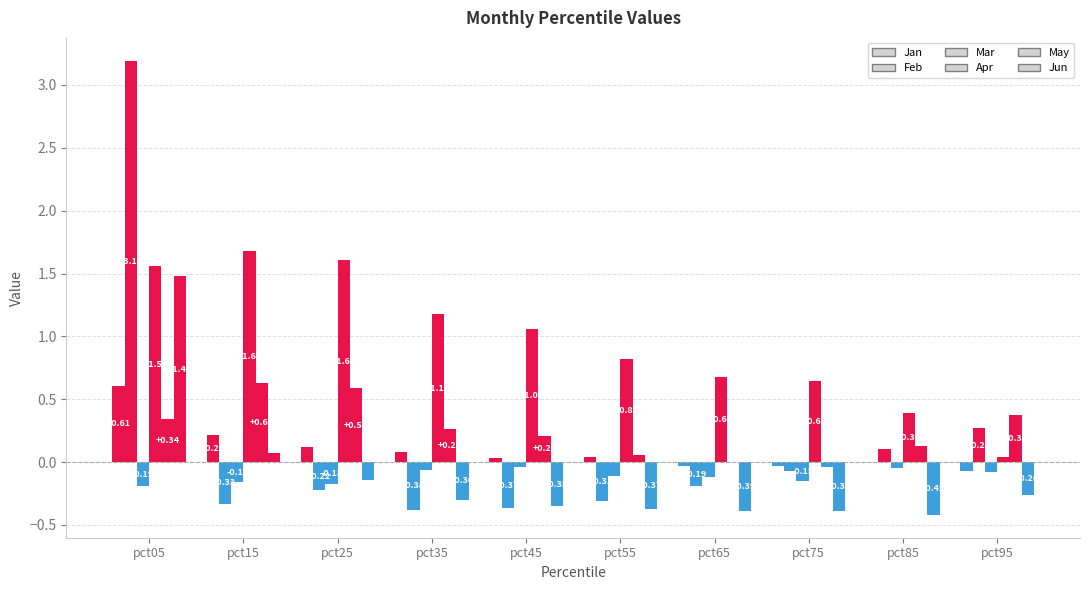

What is the value of the Jan bar at the 10th from the left?

-0.1